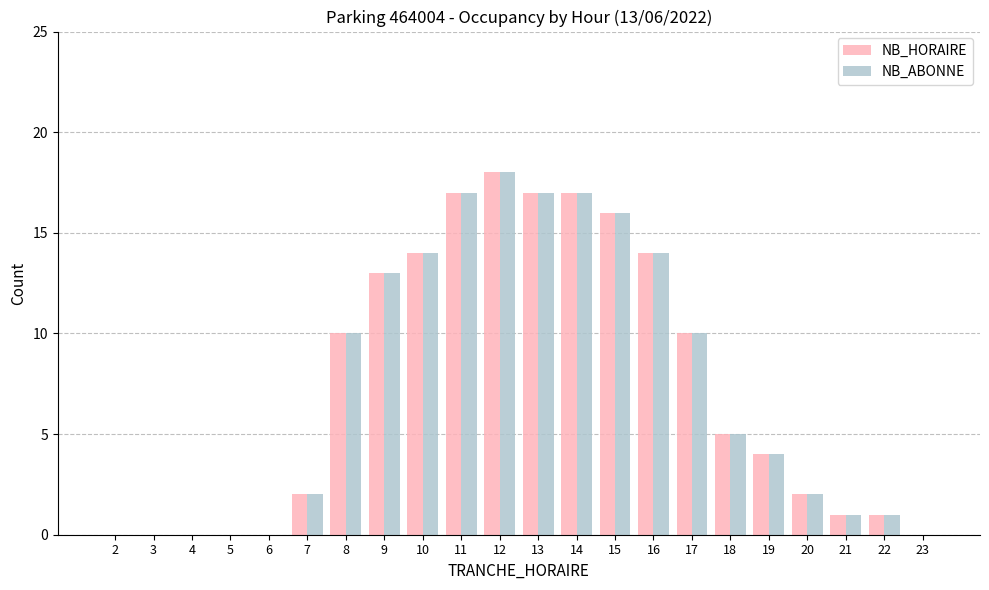

What are all the series names shown in the legend?

NB_HORAIRE, NB_ABONNE